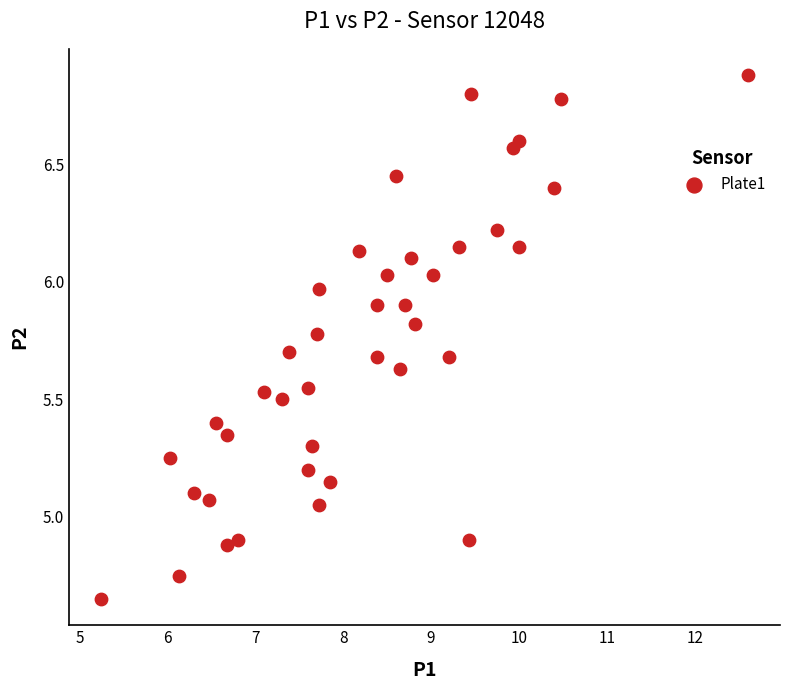

What is the range of X values (max minus min)?

7.3